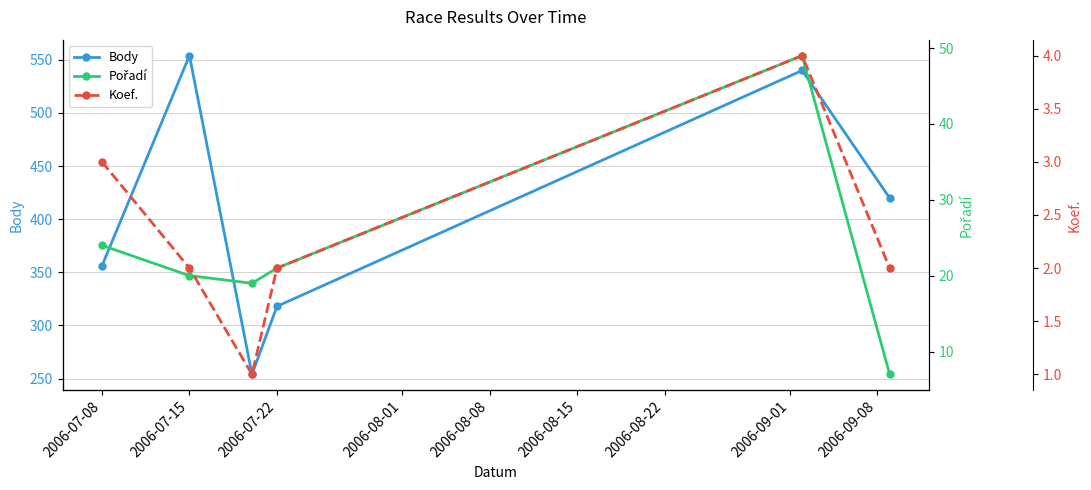

At which label does Body reach its peak?

2006-07-15